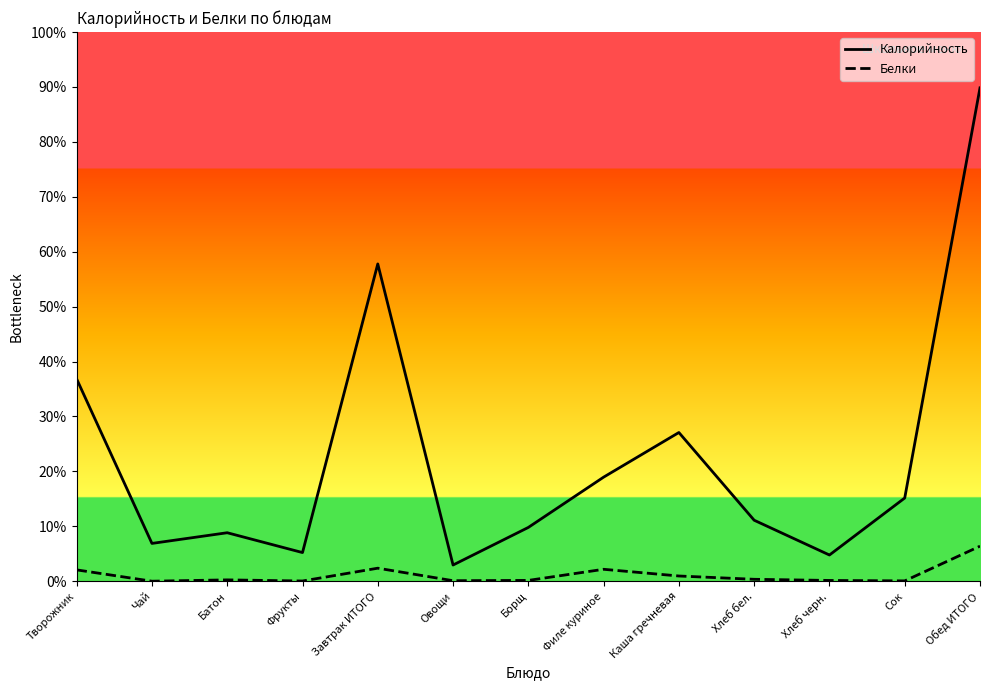

What are all the series names shown in the legend?

Калорийность, Белки